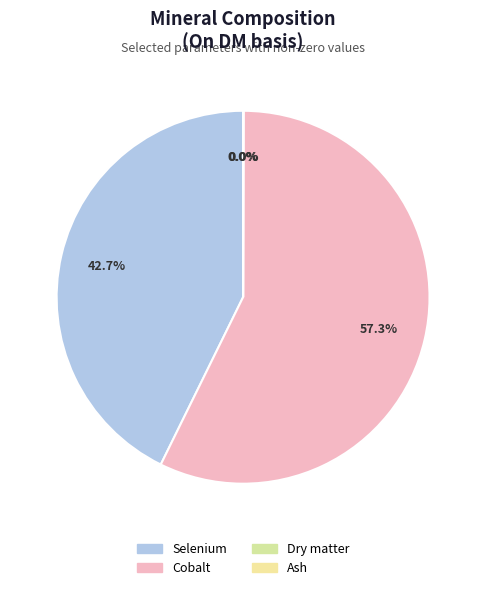

True or false: Selenium accounts for 54% of the total.

False